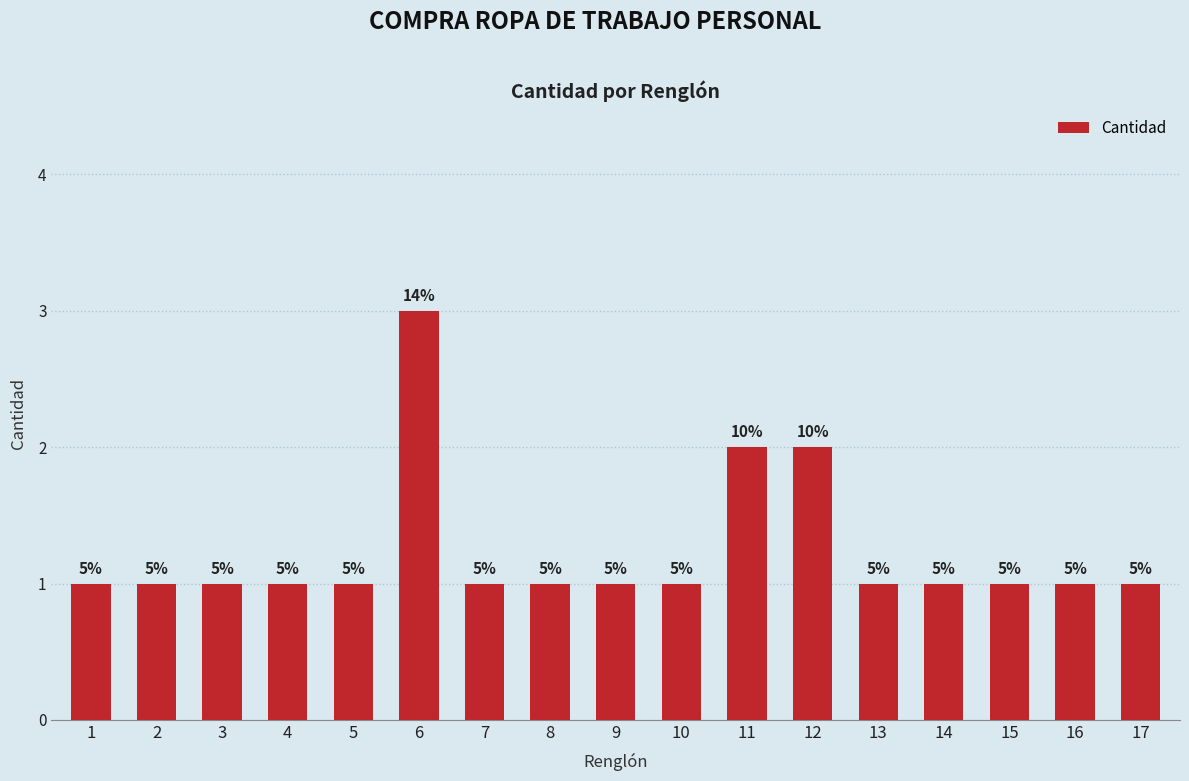

Which category has the highest value across all series?

6